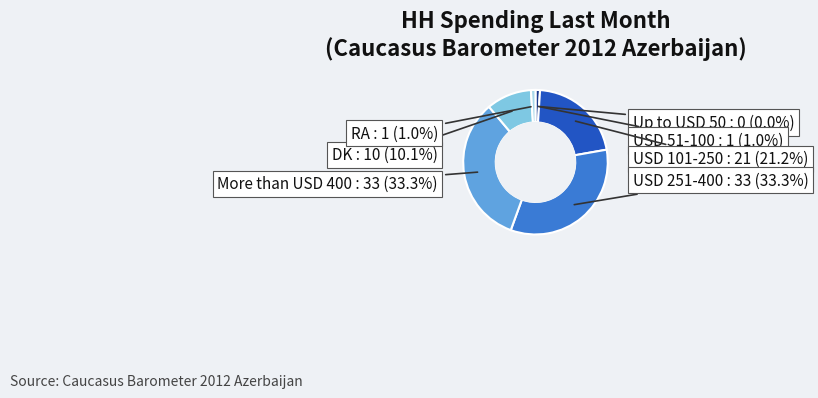

Is there any slice that represents more than half of the pie?

No